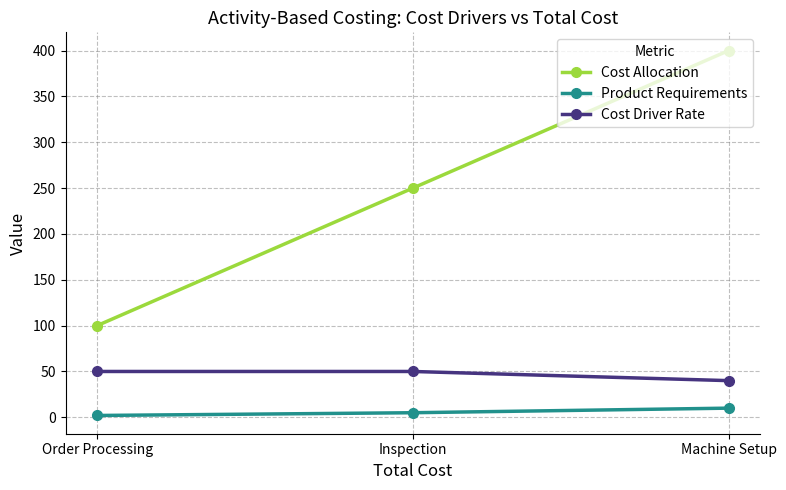

What is the total value across all series at Inspection?

305